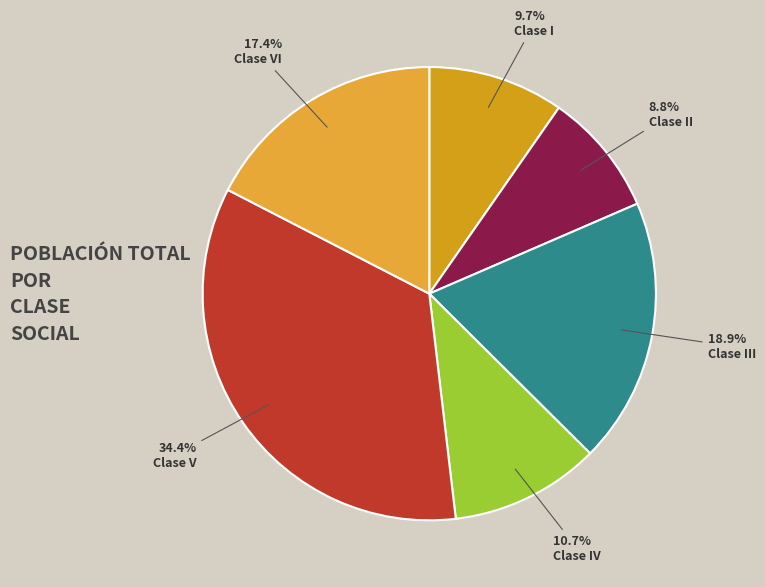

To the nearest percent, what percentage of the pie is Clase VI?

17%